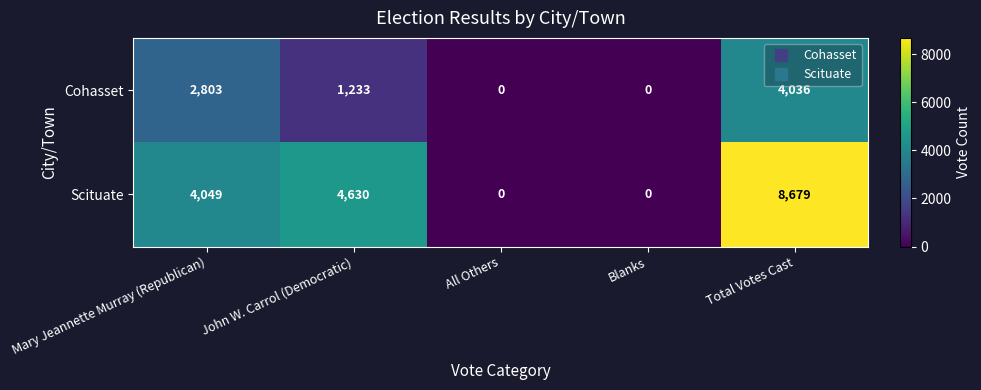

What is the difference between the Scituate values at All Others and Mary Jeannette Murray (Republican)?

4049